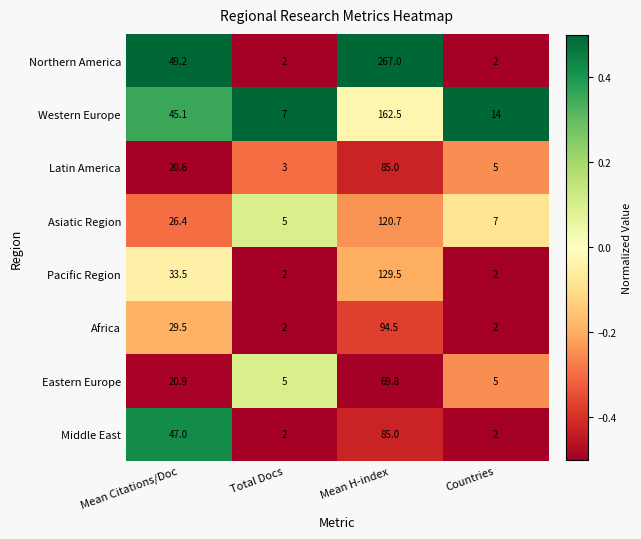

How many data points does each series have?

4